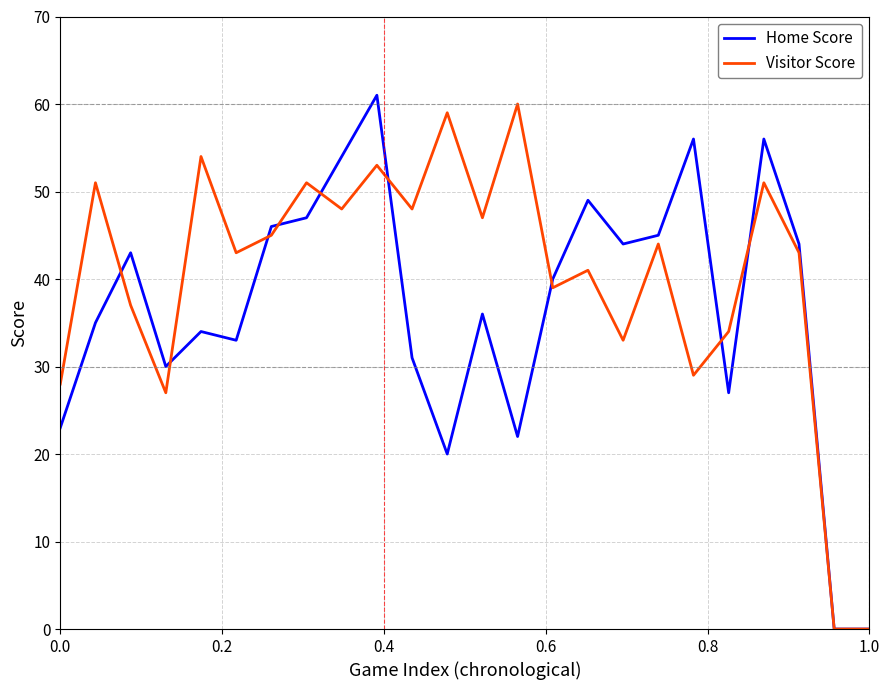

How many lines are shown in the chart?

2